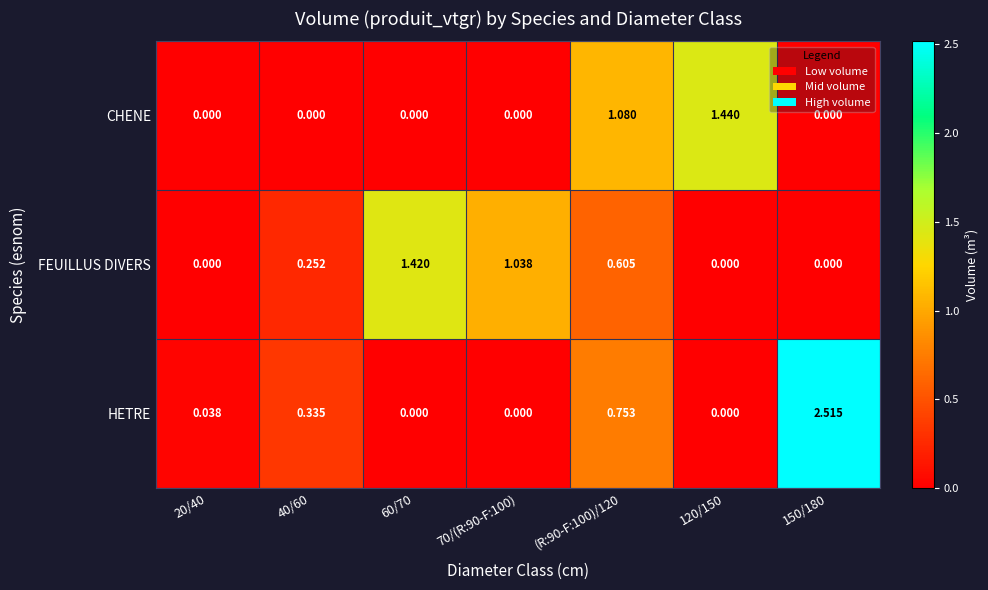

Is the value of FEUILLUS DIVERS at 70/(R:90-F:100) greater than the value of CHENE at 60/70?

Yes